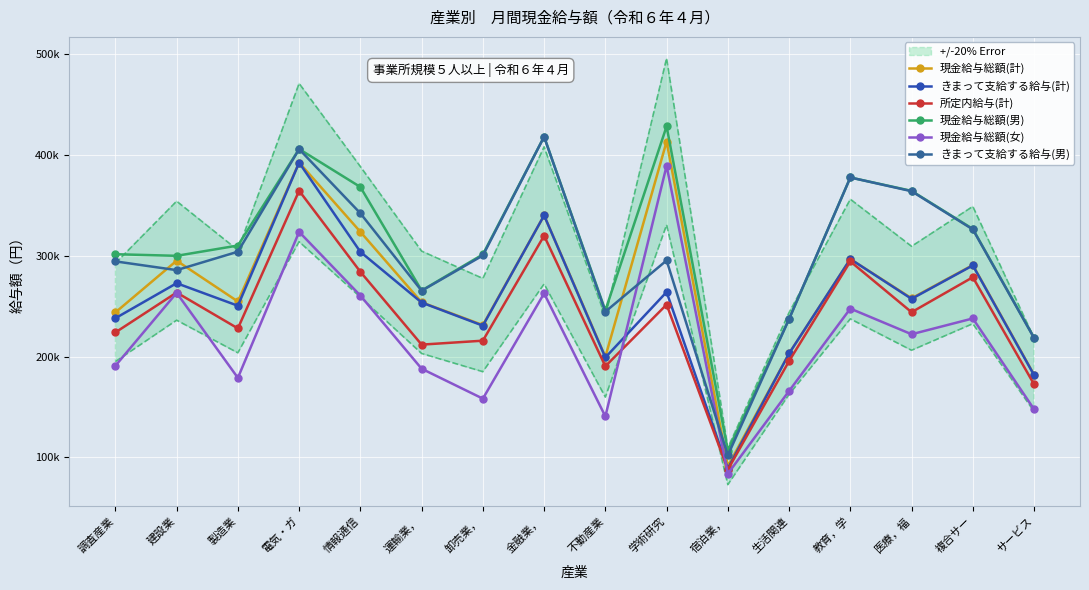

At which label does きまって支給する給与(計) reach its minimum?

宿泊業，